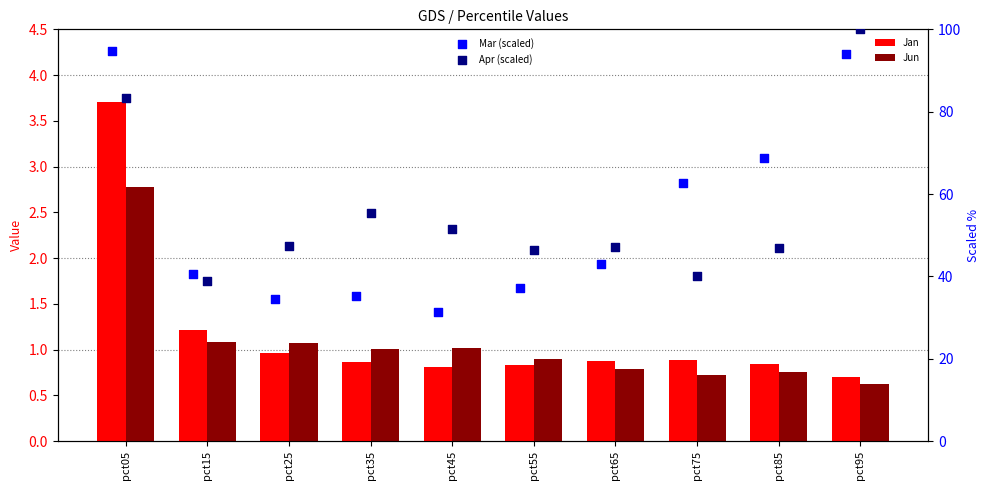

Which series contains the lowest Y value?

Jun